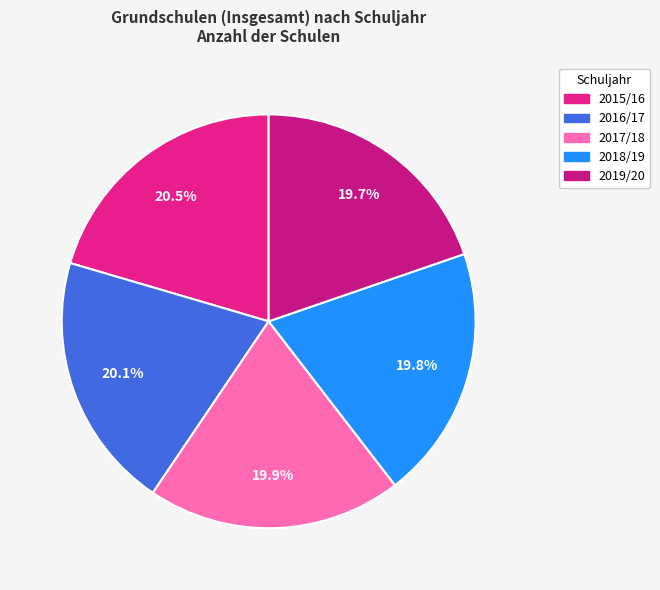

To the nearest percent, what is the difference between the largest and smallest slice percentages?

1%